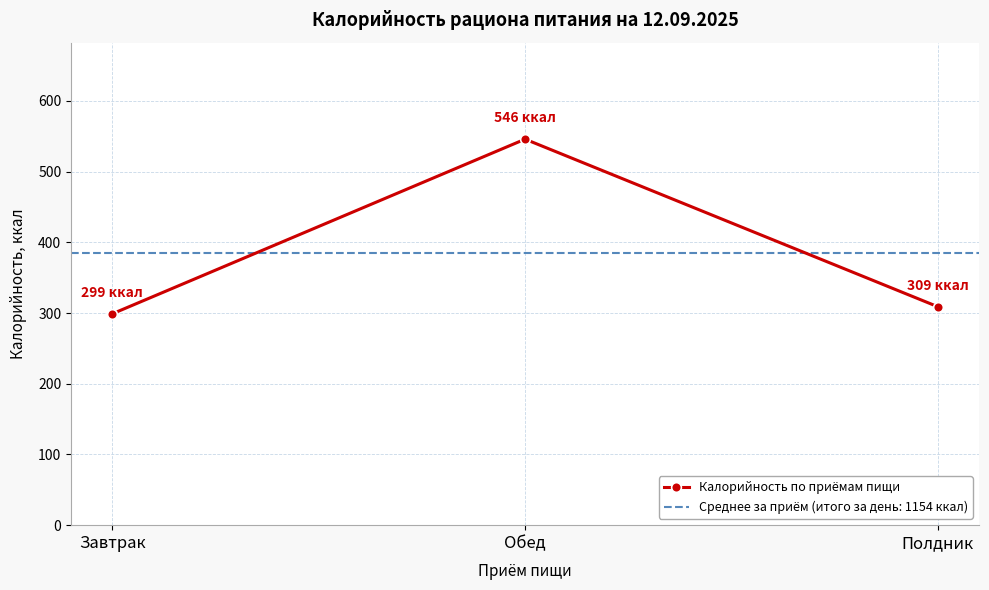

What is the maximum value shown in the chart?

546